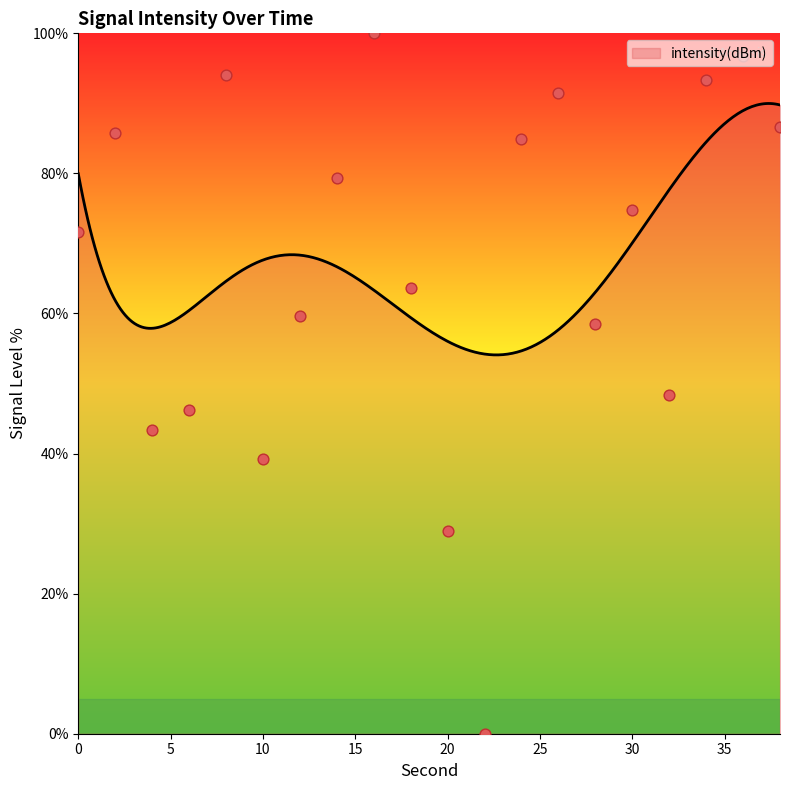

What is the change in value from 10 to 34?

+54.2